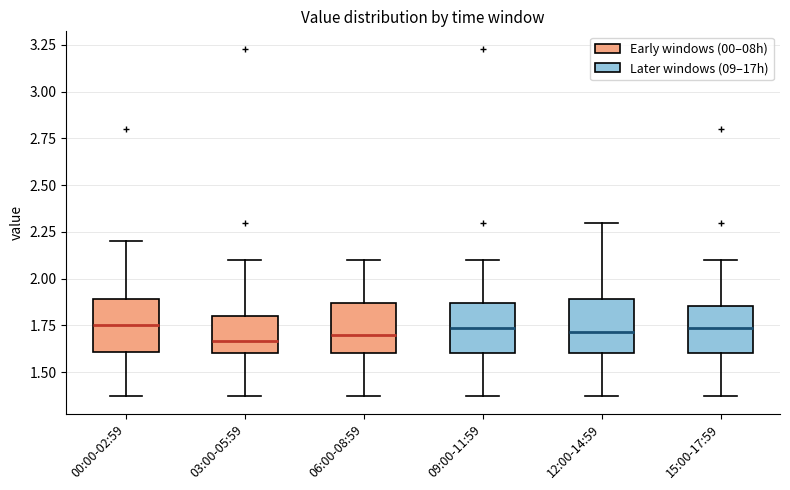

Where does the median line of the box for 12:00-14:59 sit on the y-axis? The values are not printed on the chart, so give them approximately, as read against the axis.

1.70